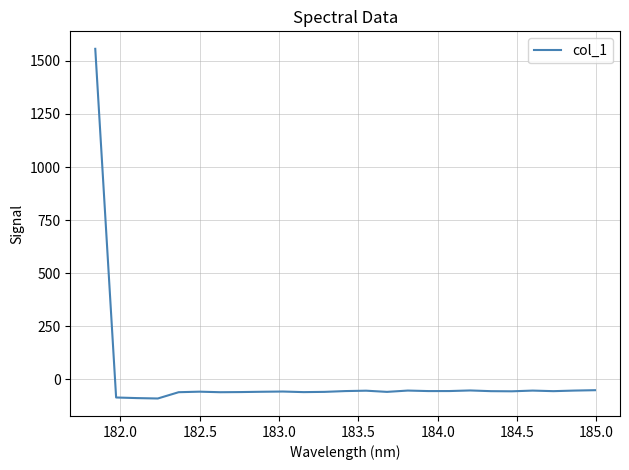

What is the difference between the maximum and minimum values?

1648.3